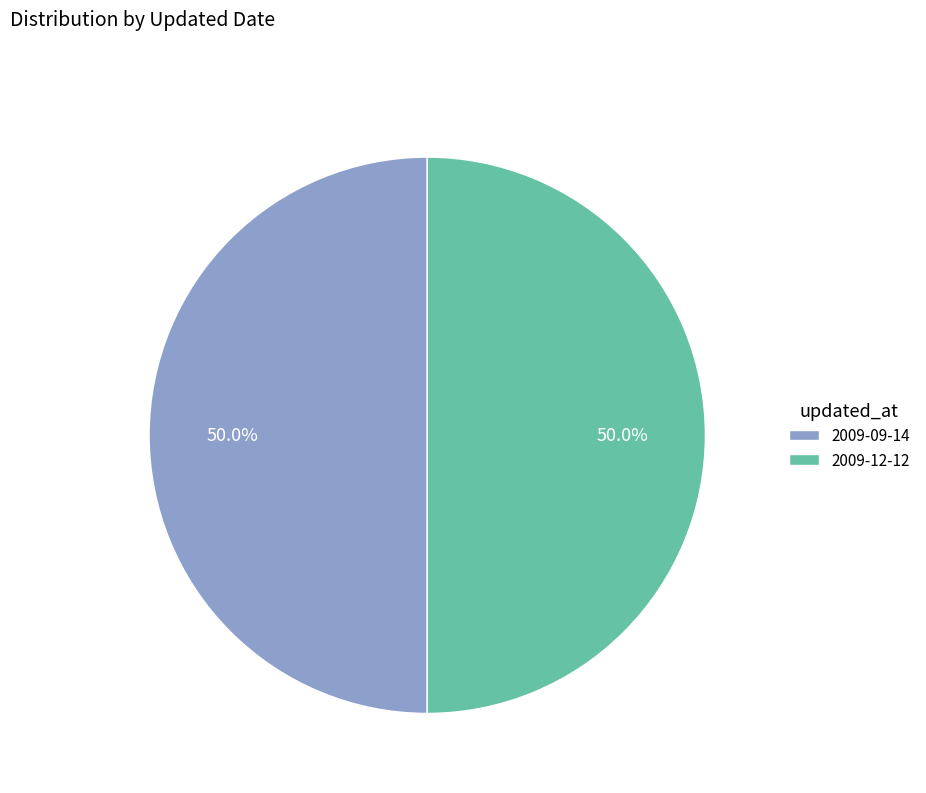

To the nearest percent, what is the average slice percentage?

50%